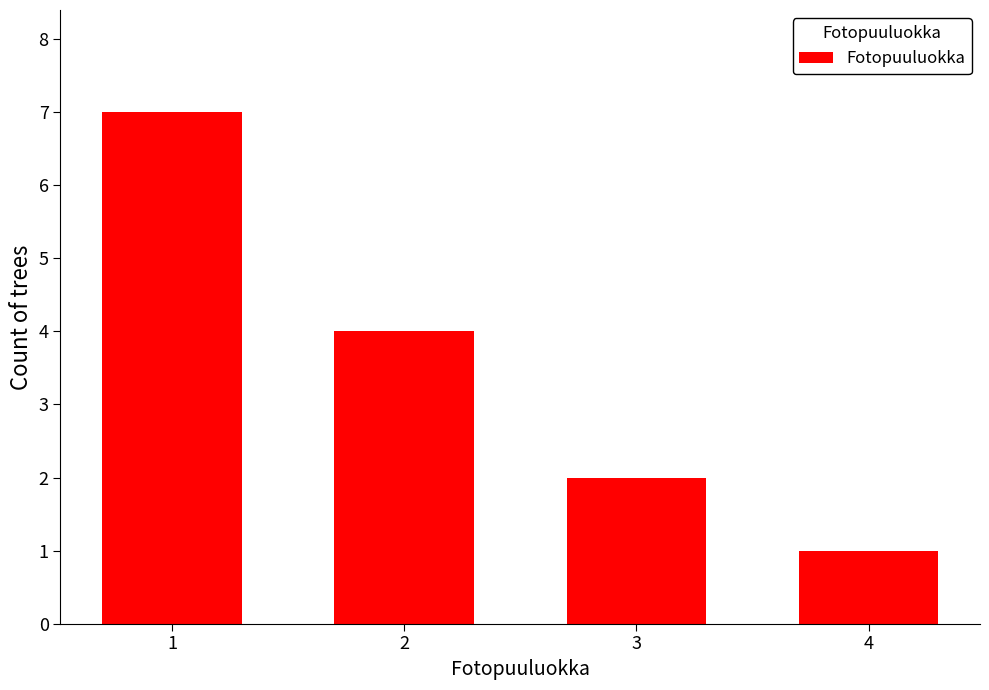

How many series are shown in this chart?

1